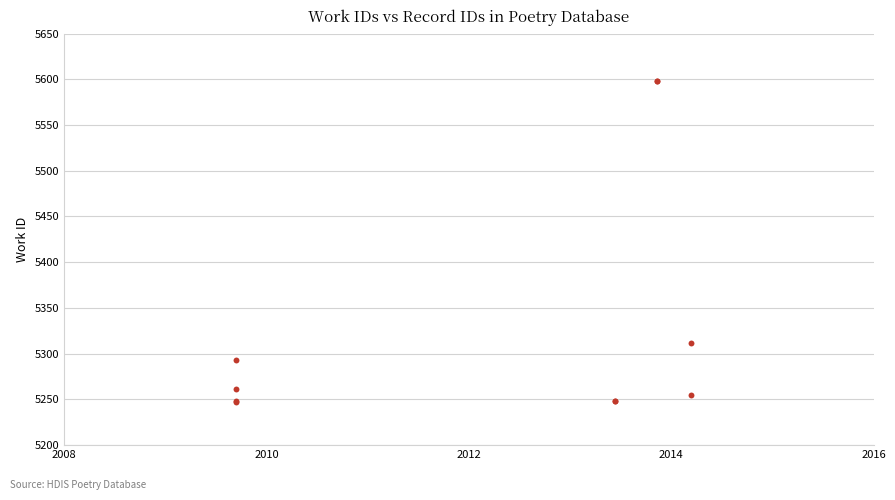

What Y value in the scatter plot is closest to 5422?

5312